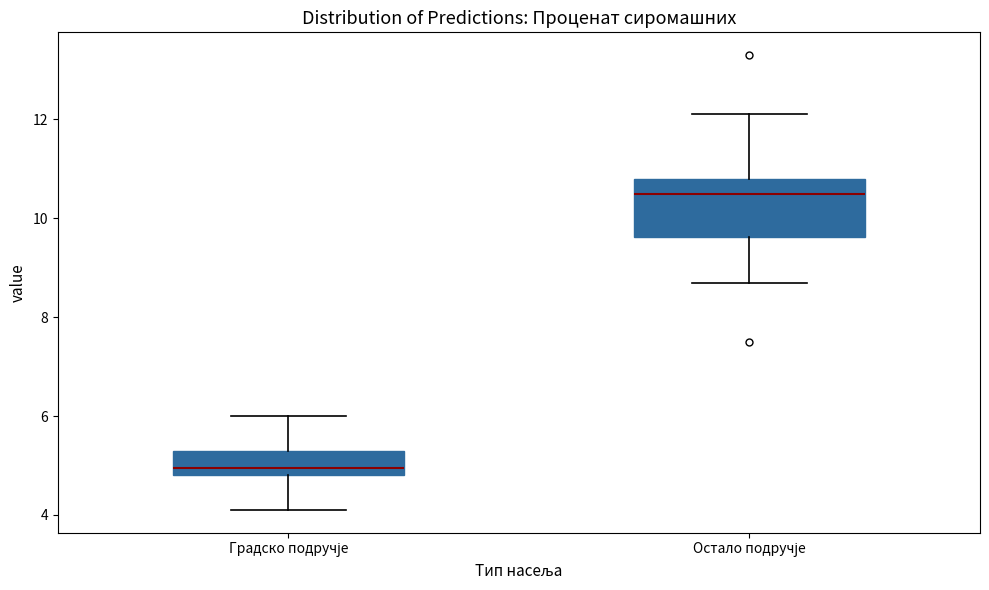

Reading left to right, transcribe this box plot: for each box, give where its median line is, the range the box spans, and where its two whiskers end, as read against the y-axis. The values are not printed on the chart, so give them approximately, as read against the axis.

Градско подручје: median 5.0, box 4.8 to 5.4, whiskers 4.2 to 6.0
Остало подручје: median 10.6, box 9.6 to 10.8, whiskers 8.8 to 12.2